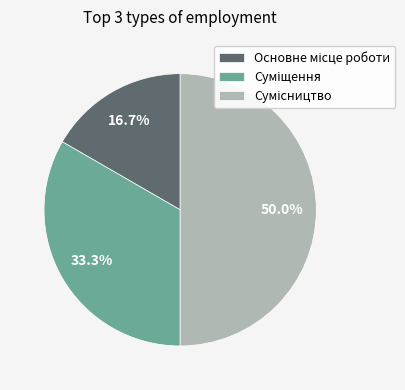

What is the total percentage of Сумісництво and Суміщення?

83.3%